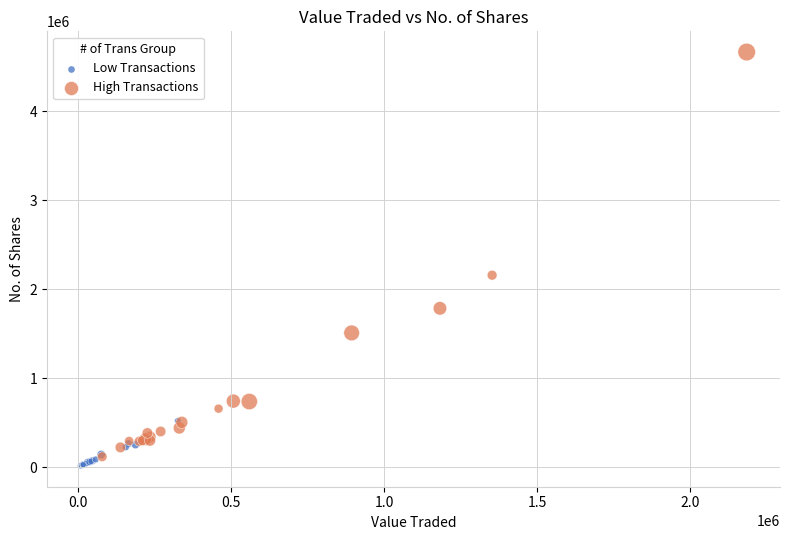

Which series reaches the maximum Y coordinate?

High Transactions